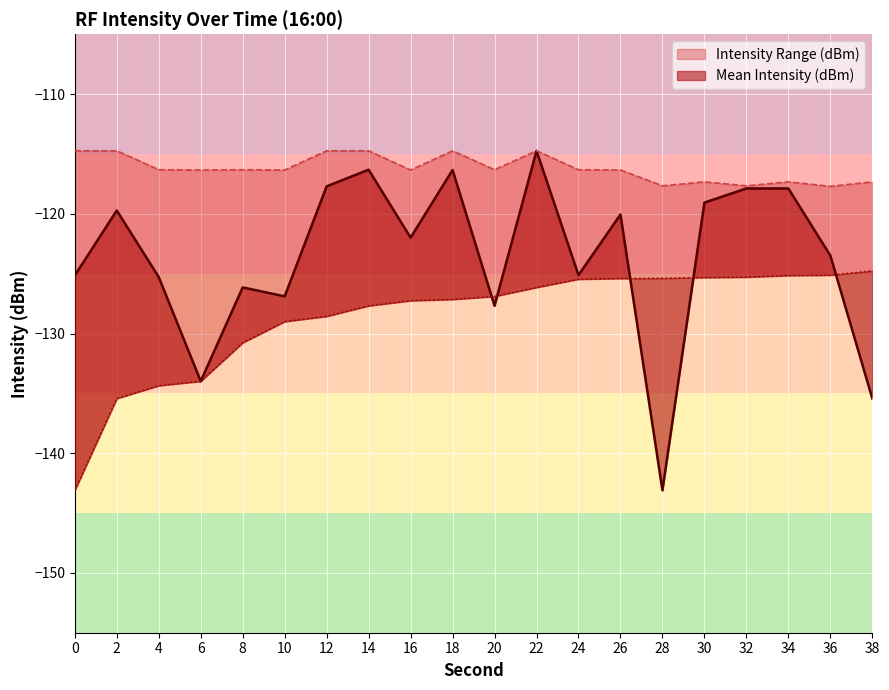

At how many categories does at least one series exceed -120?

20